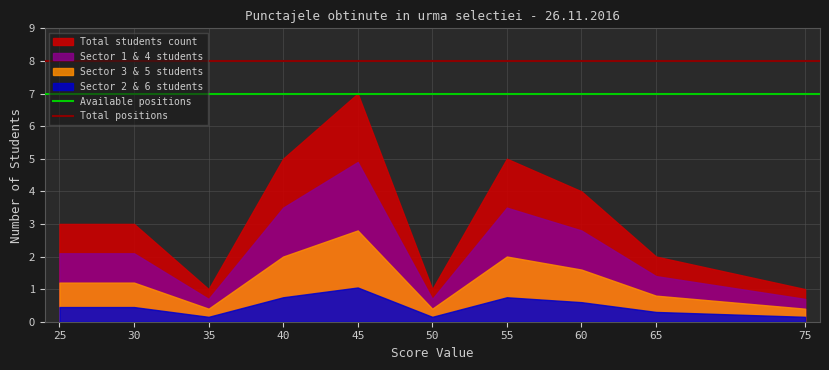

The Available positions series shows 1 at 30. True or false?

False